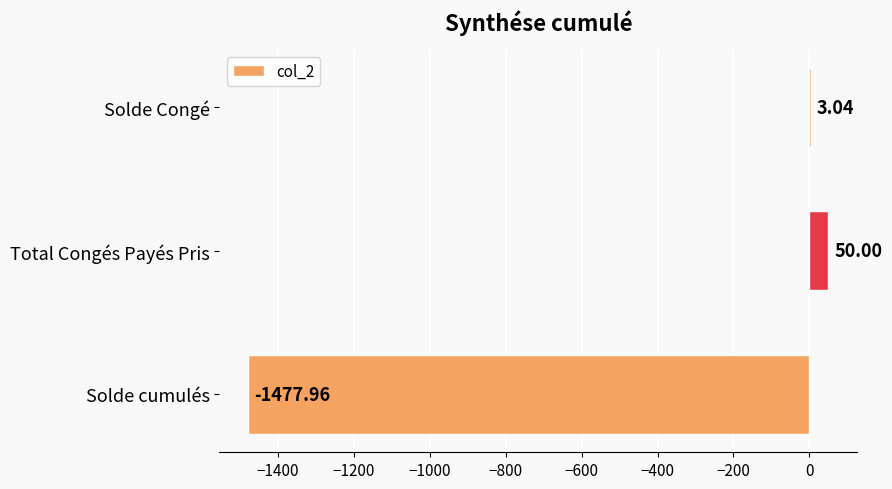

Which has a higher value, Solde cumulés or Total Congés Payés Pris?

Total Congés Payés Pris